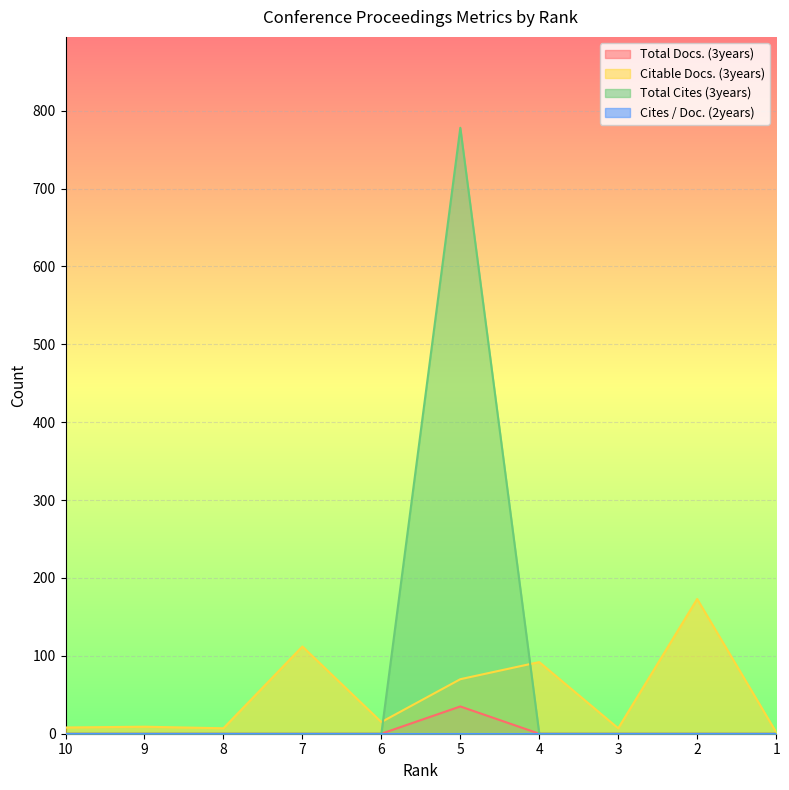

True or false: Citable Docs. (3years) and Total Cites (3years) intersect in this chart.

True